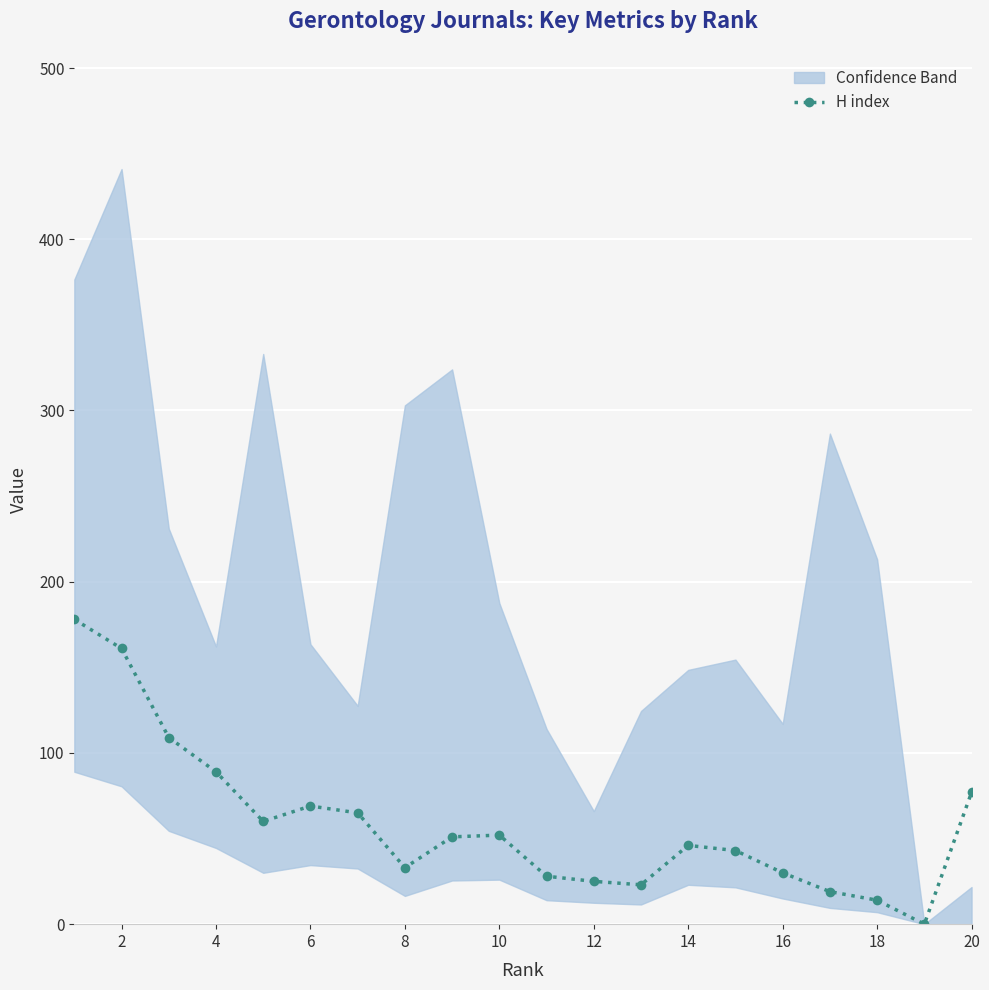

What is the maximum value for H index?

178